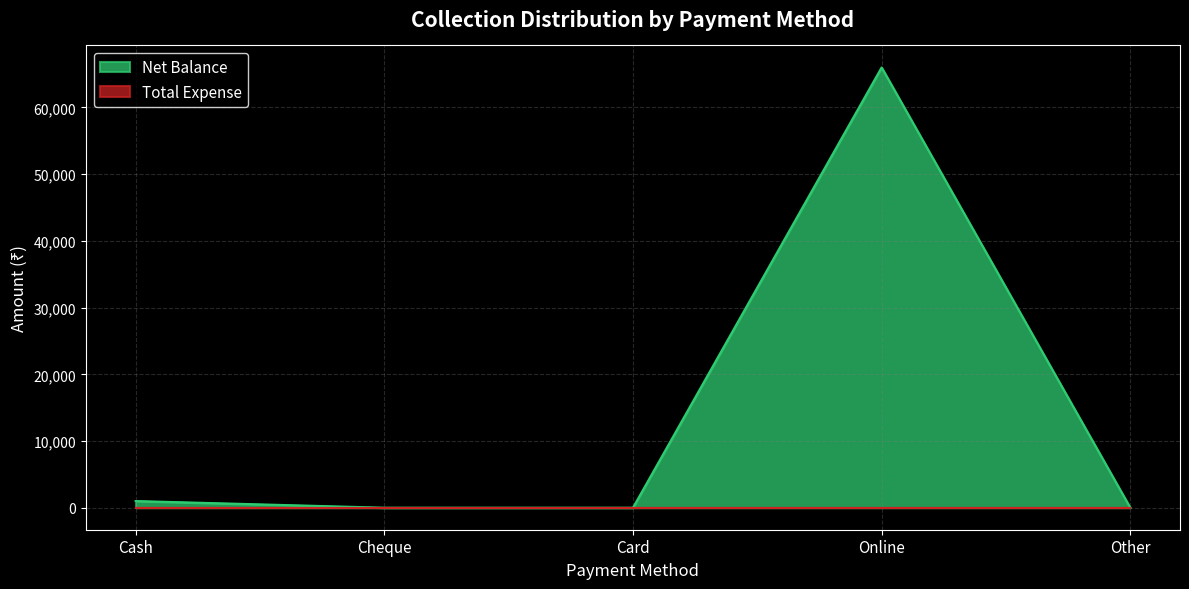

True or false: the data has more than 1 interior local peaks.

False